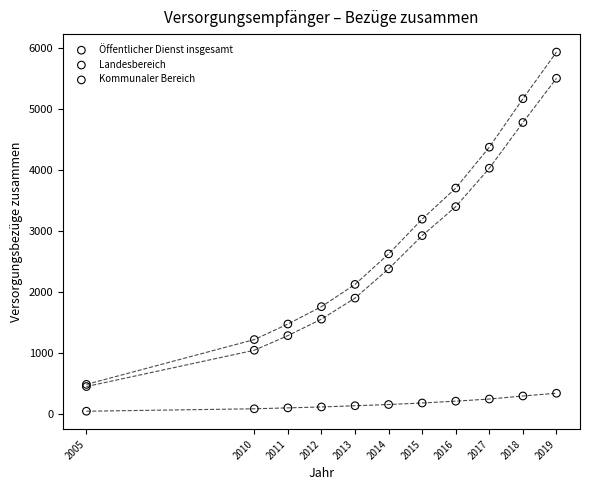

Across all series, what Y value is closest to 2985?

2920